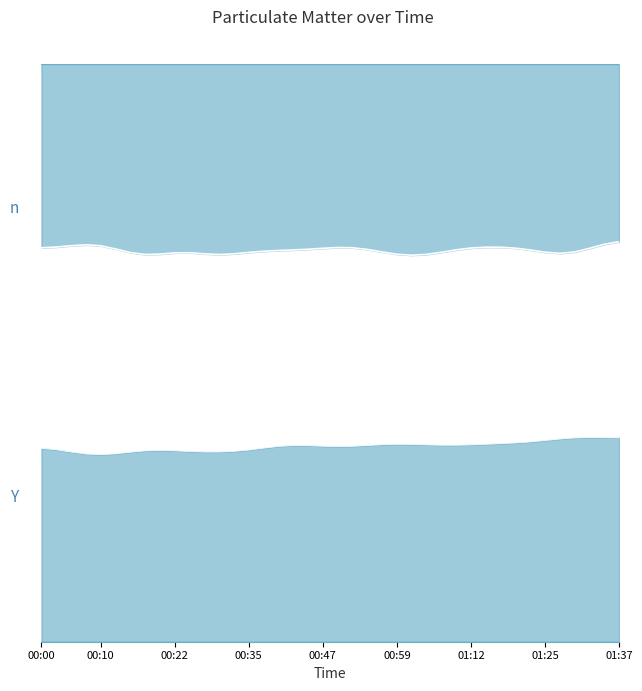

At which category does the chart reach its minimum across all series?

00:10